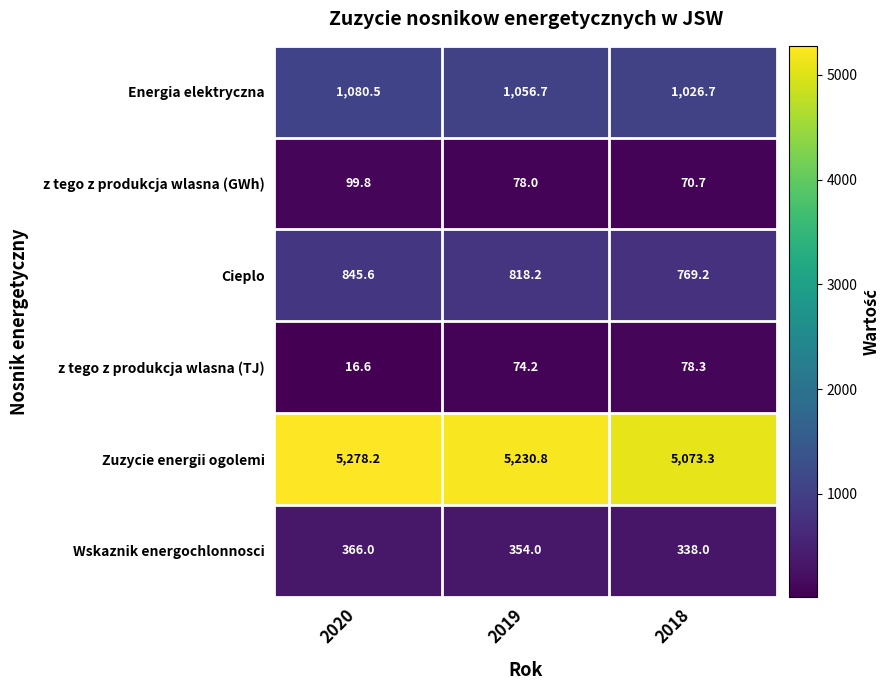

At 2019, list the series in order from largest to smallest.

Zuzycie energii ogolemi, Energia elektryczna, Cieplo, Wskaznik energochlonnosci, z tego z produkcja wlasna (GWh), z tego z produkcja wlasna (TJ)